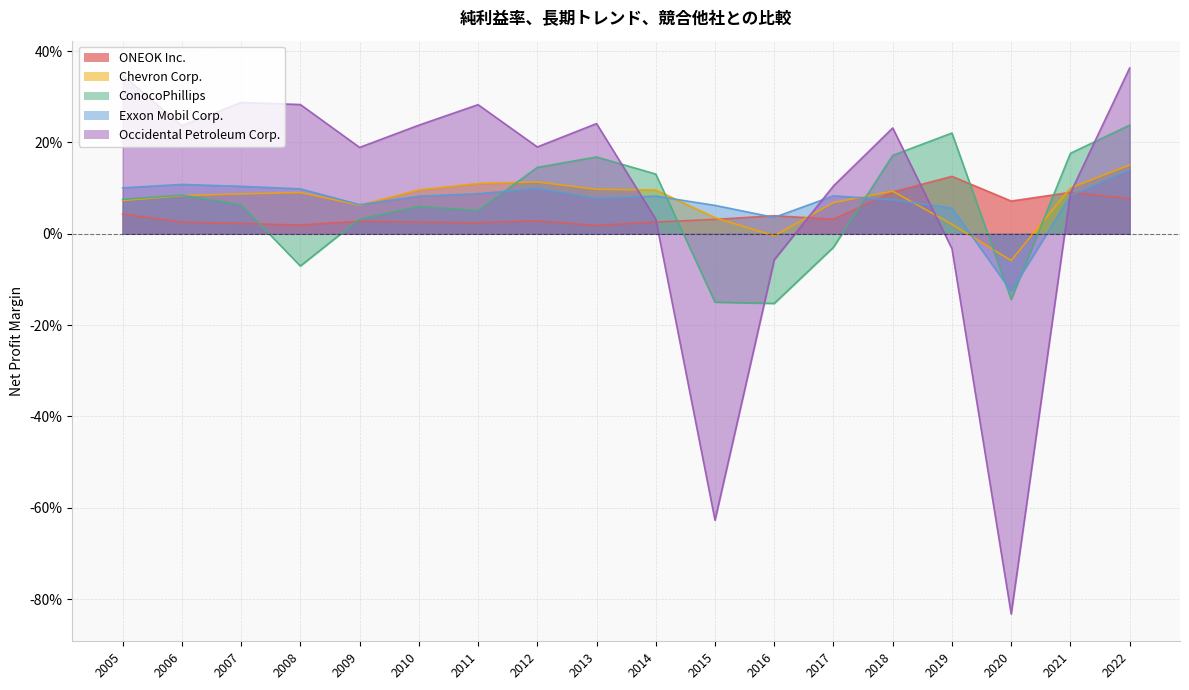

What are all the series names shown in the legend?

ONEOK Inc., Chevron Corp., ConocoPhillips, Exxon Mobil Corp., Occidental Petroleum Corp.